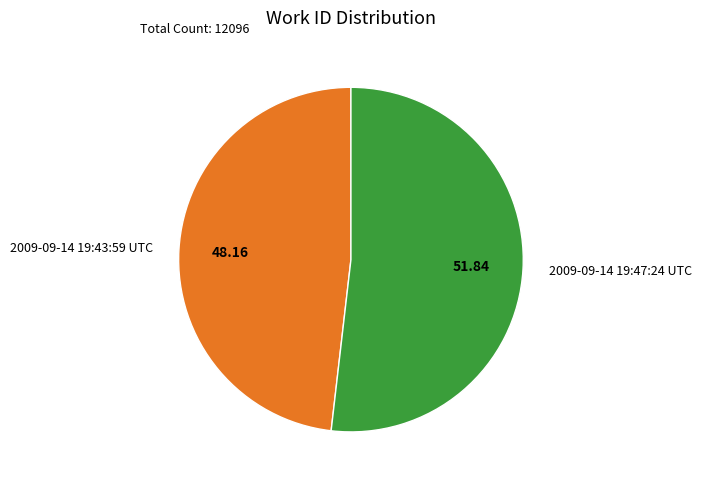

Which has a higher value, 2009-09-14 19:47:24 UTC or 2009-09-14 19:43:59 UTC?

2009-09-14 19:47:24 UTC